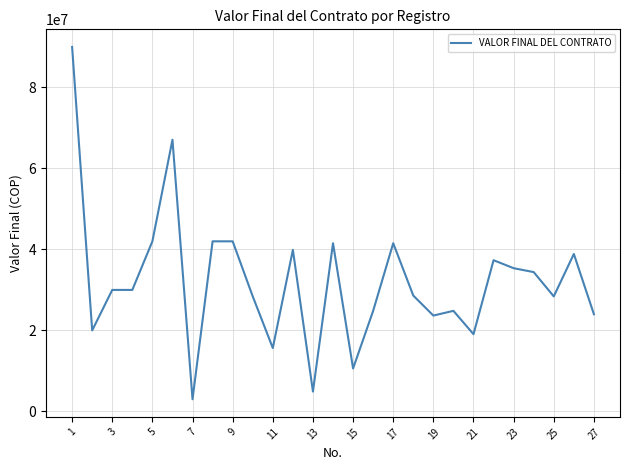

What is the greatest value displayed?

90000000